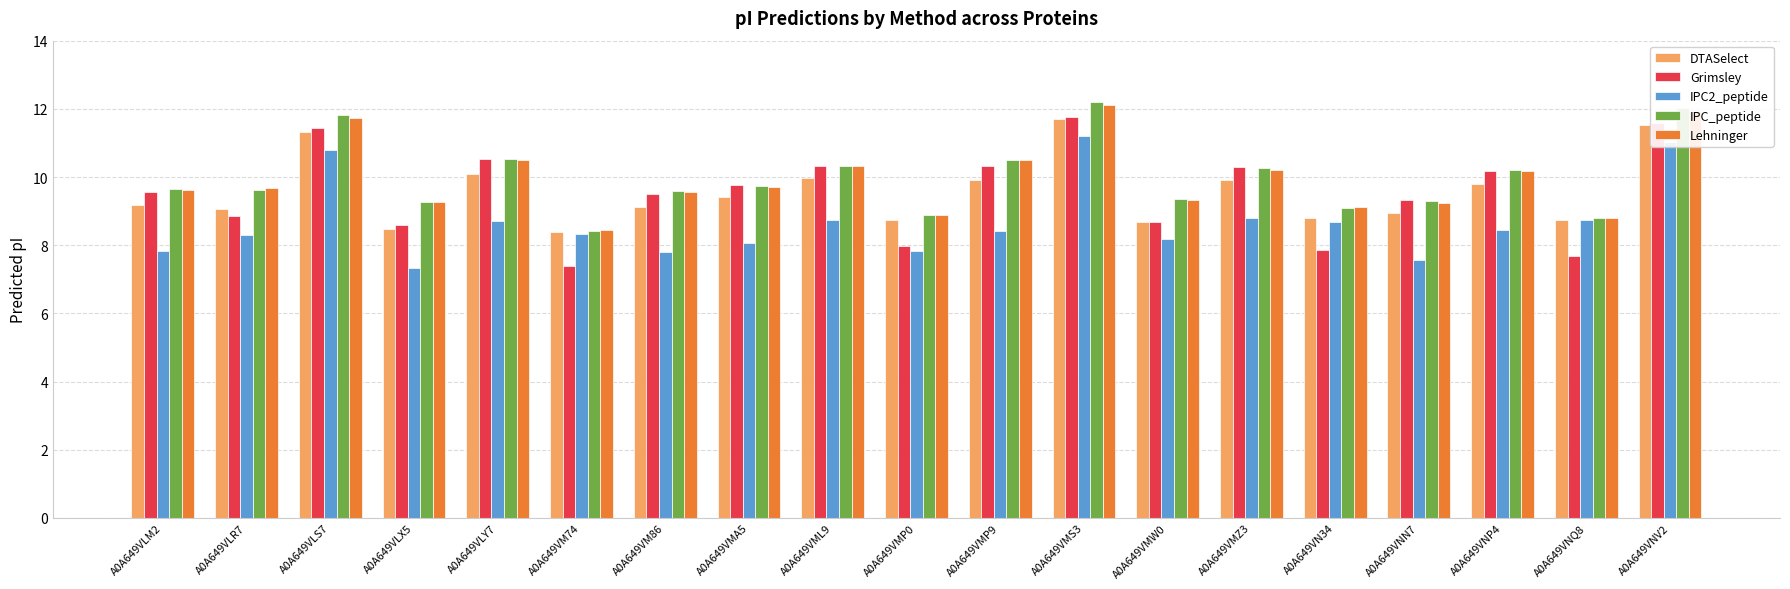

What are all the series names shown in the legend?

DTASelect, Grimsley, IPC2_peptide, IPC_peptide, Lehninger